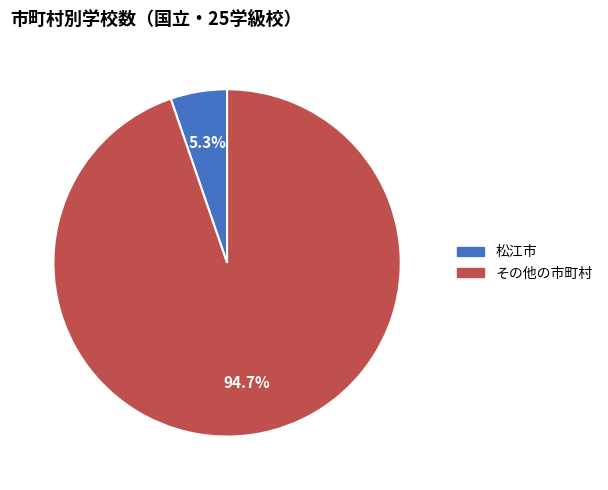

Does any single category account for the majority?

Yes